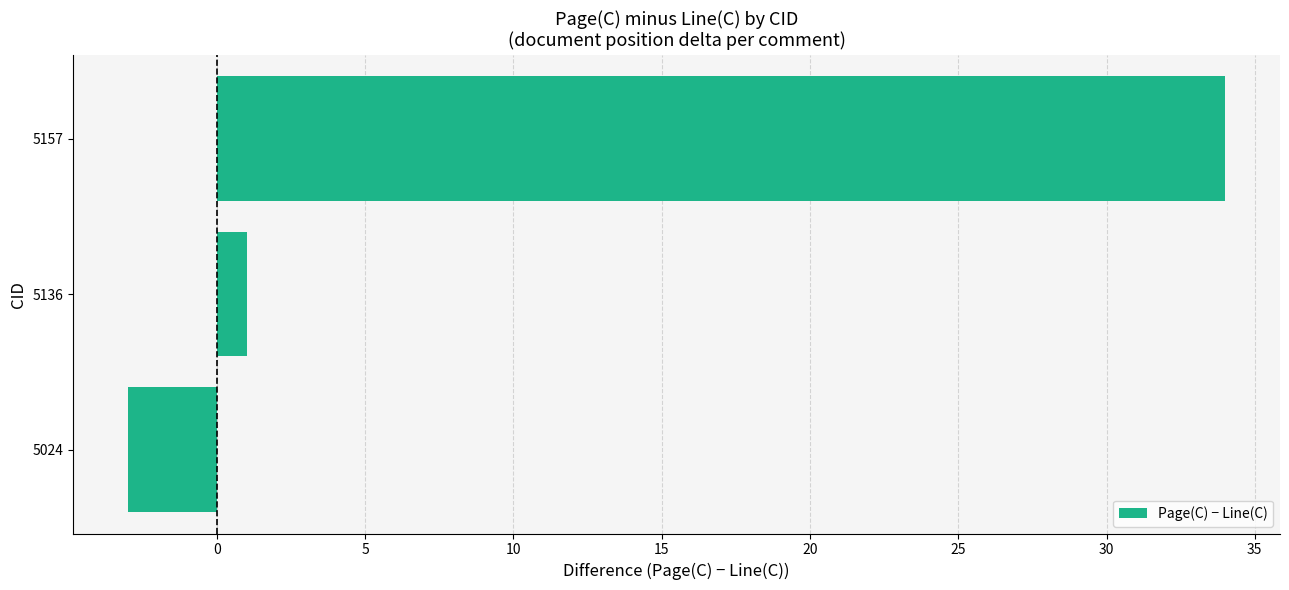

What is the minimum value shown in the chart?

-3